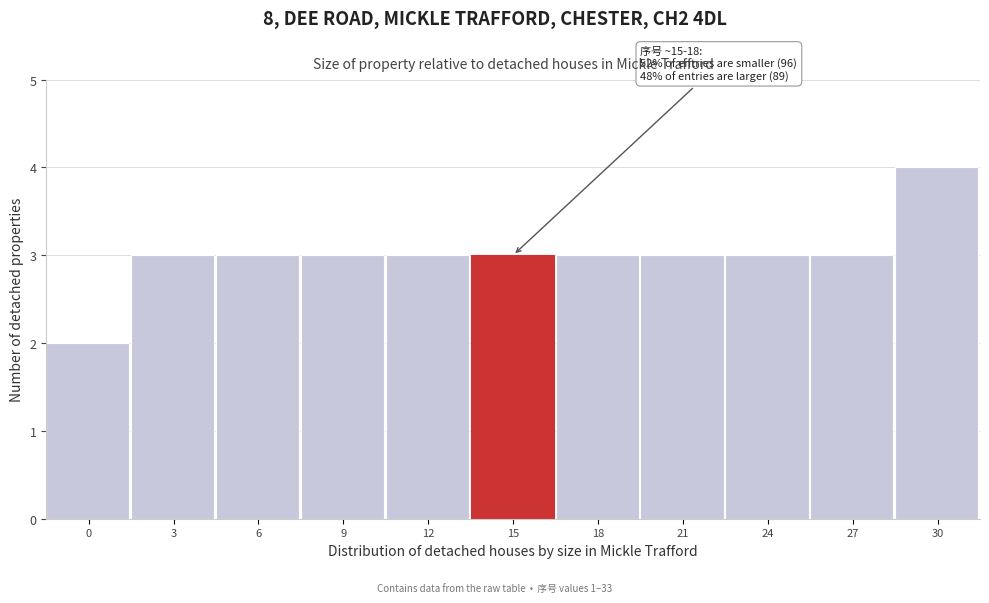

Reading right to left, list all the values displayed in this chart.

30=4	27=3	24=3	21=3	18=3	15=3	12=3	9=3	6=3	3=3	0=2